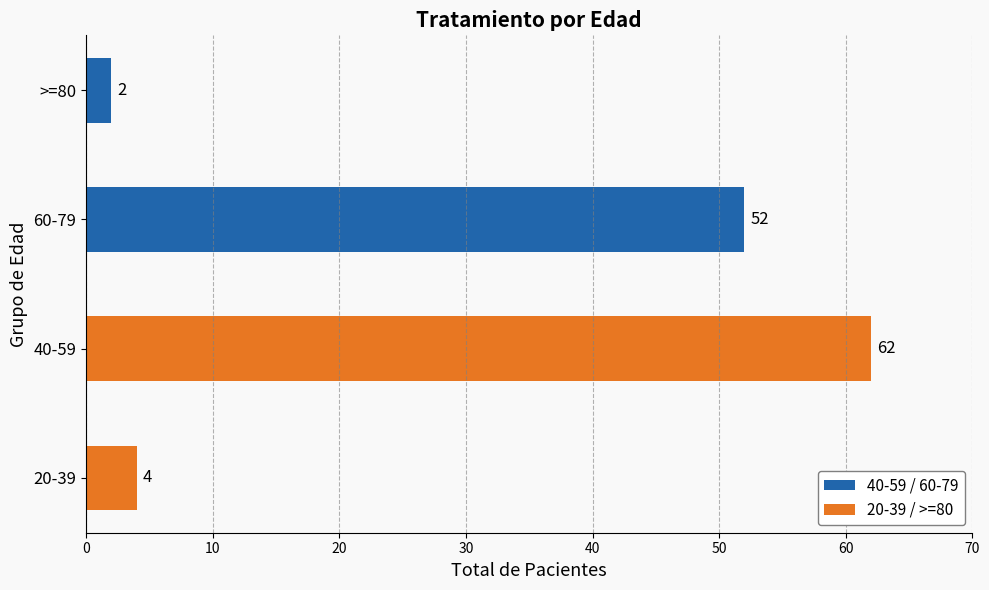

True or false: the data shows 4 at 20-39.

True